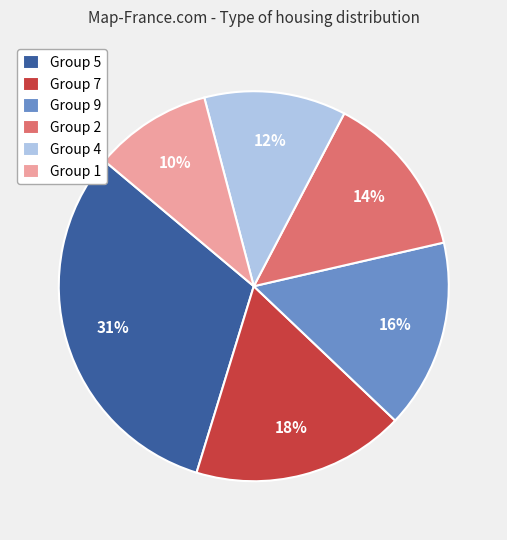

To the nearest percent, what is the average slice percentage?

17%